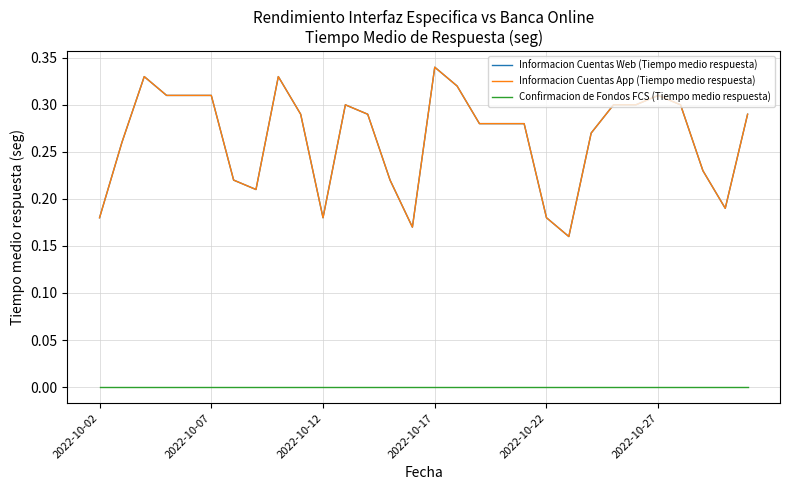

How many Informacion Cuentas App (Tiempo medio respuesta) values are between 0 and 1?

30